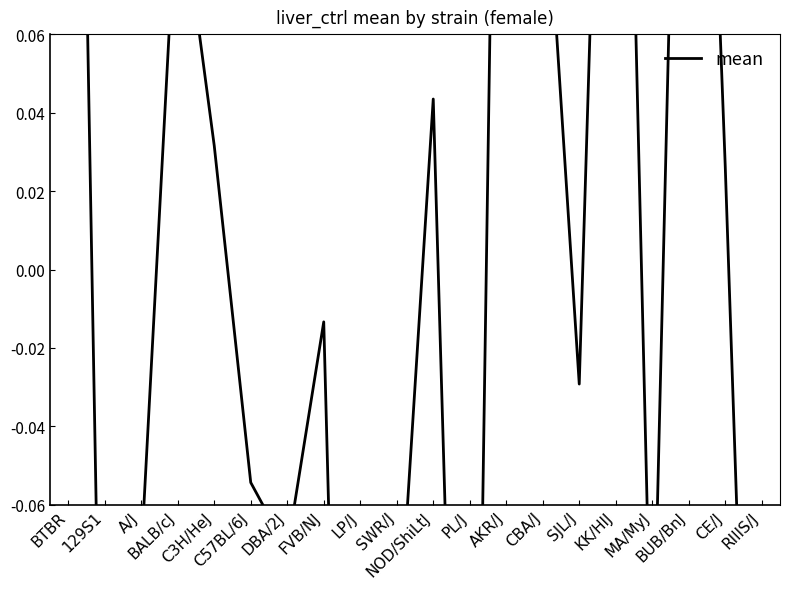

Is it true that the value at BALB/cJ is 0.1?

False